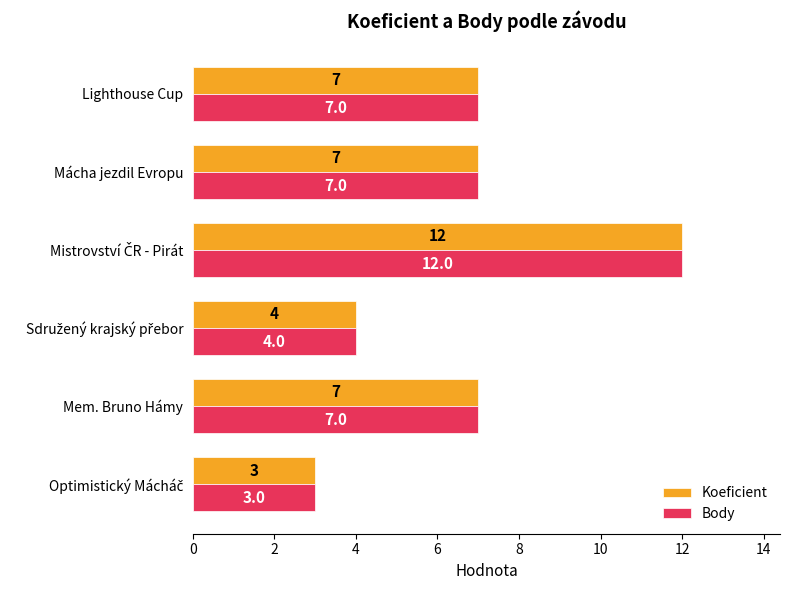

What is the sum of all Body values?

40